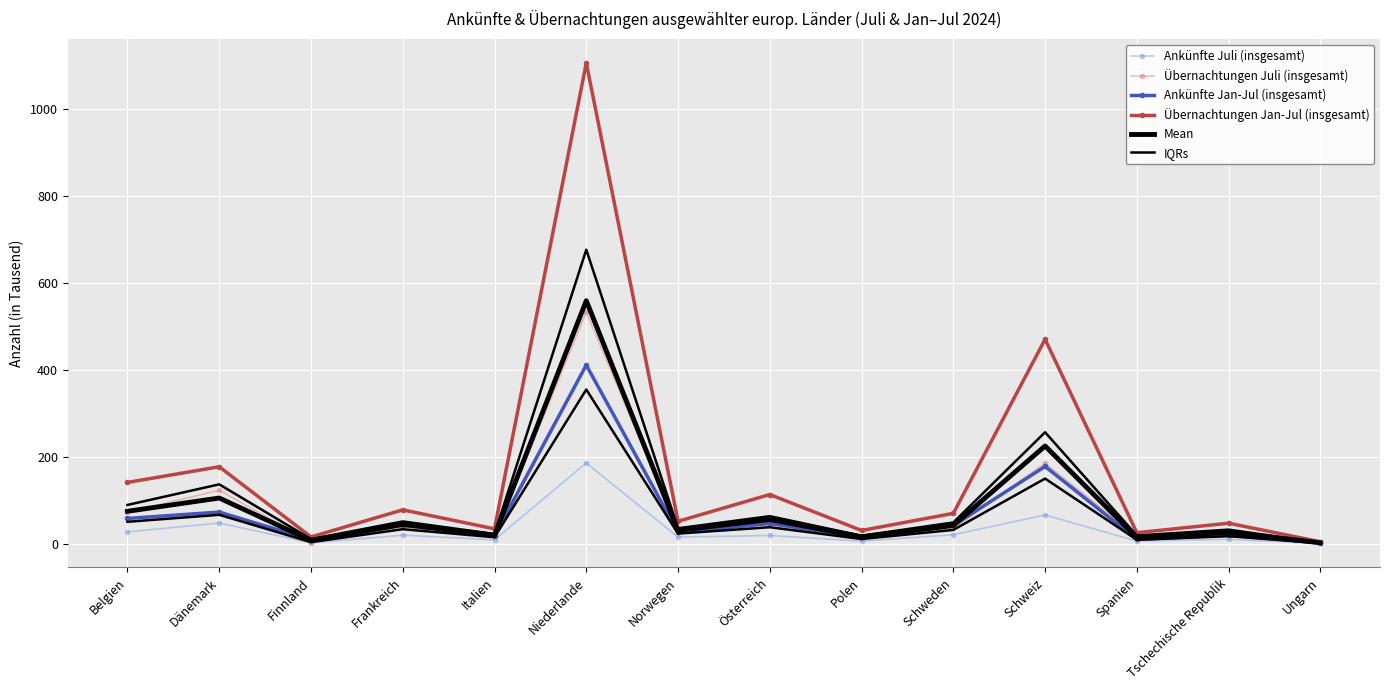

Reading right to left, extract all data points from this chart.

Ankünfte Juli (insgesamt): 2.1	11.6	7.5	67.4	22.1	7.4	20.4	16.7	186.9	10.4	21.1	3.4	48.9	28.7
Übernachtungen Juli (insgesamt): 3.3	28.9	18.2	186.3	36.8	13.8	45.7	31.6	533.6	18.3	39.3	5.6	124.3	73.3
Ankünfte Jan-Jul (insgesamt): 3.3	21.1	11.4	178.9	43.3	15.8	48.1	27.3	411.7	19.8	43.7	10.4	74.1	59.5
Übernachtungen Jan-Jul (insgesamt): 5.9	48.6	26.8	470.8	71.1	31.9	114.4	53.0	1105.3	35.6	79.3	17.0	178.1	142.2
Mean: 3.6	27.5	16.0	225.8	43.4	17.2	57.1	32.1	559.4	21.0	45.9	9.1	106.4	75.9
IQRs: 3.0	18.7	10.4	151.0	33.2	12.2	39.4	24.7	355.5	16.3	34.8	5.0	67.8	51.8